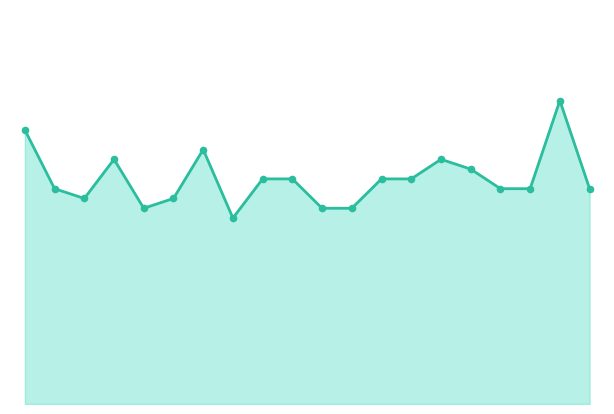

At which category is the sum across all series the highest?

18